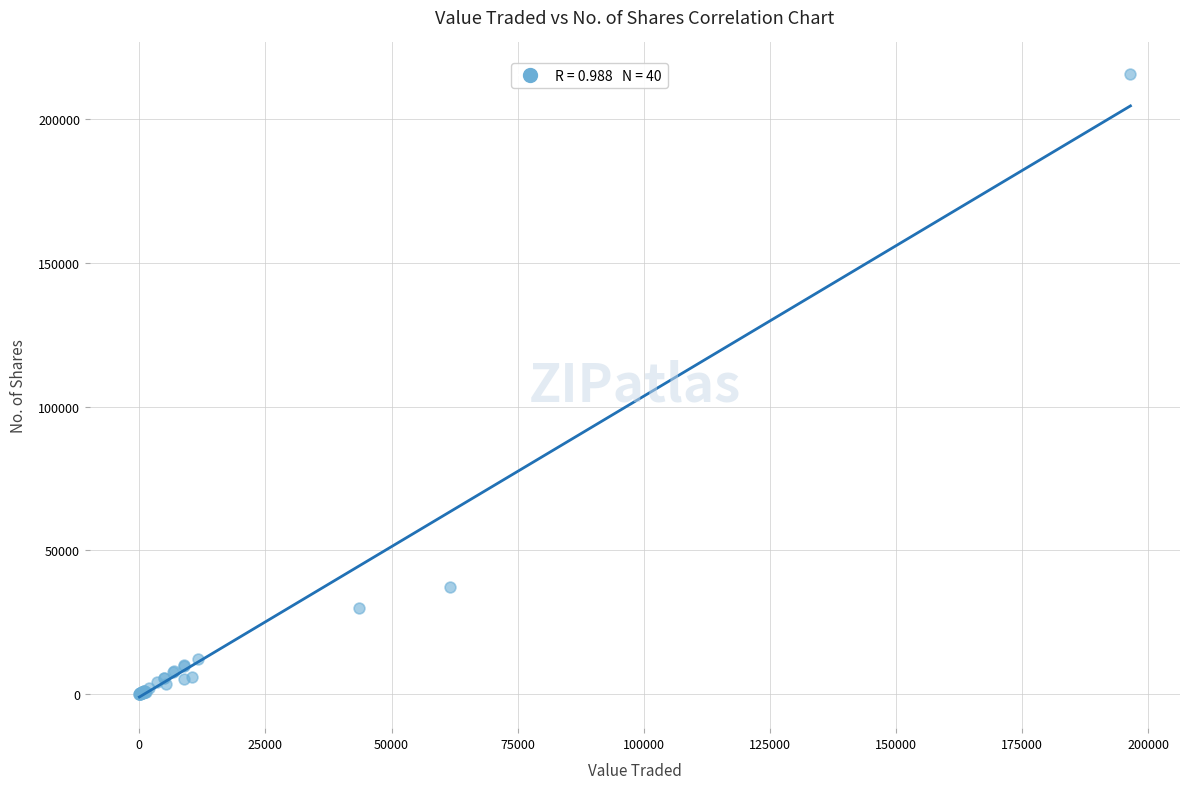

What Y value in the scatter plot is closest to 107972?

37366